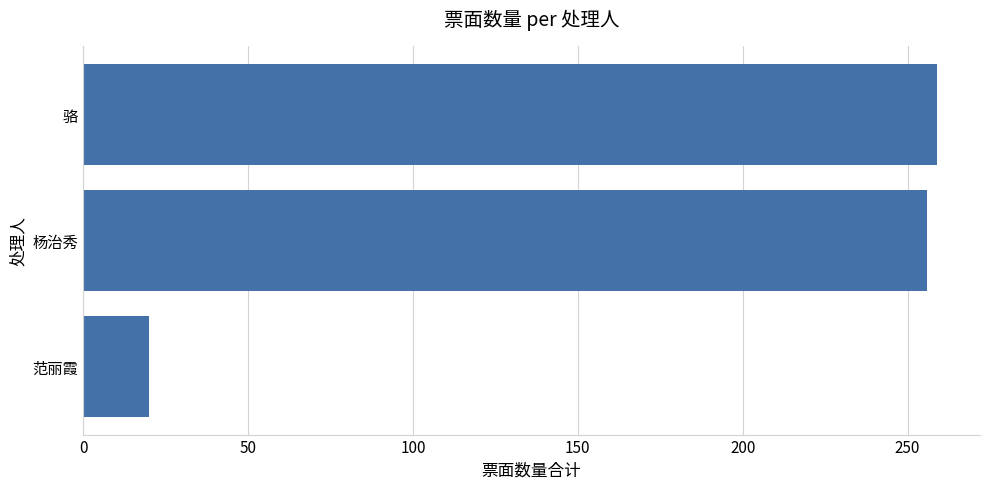

Does the chart contain stacked bars?

No